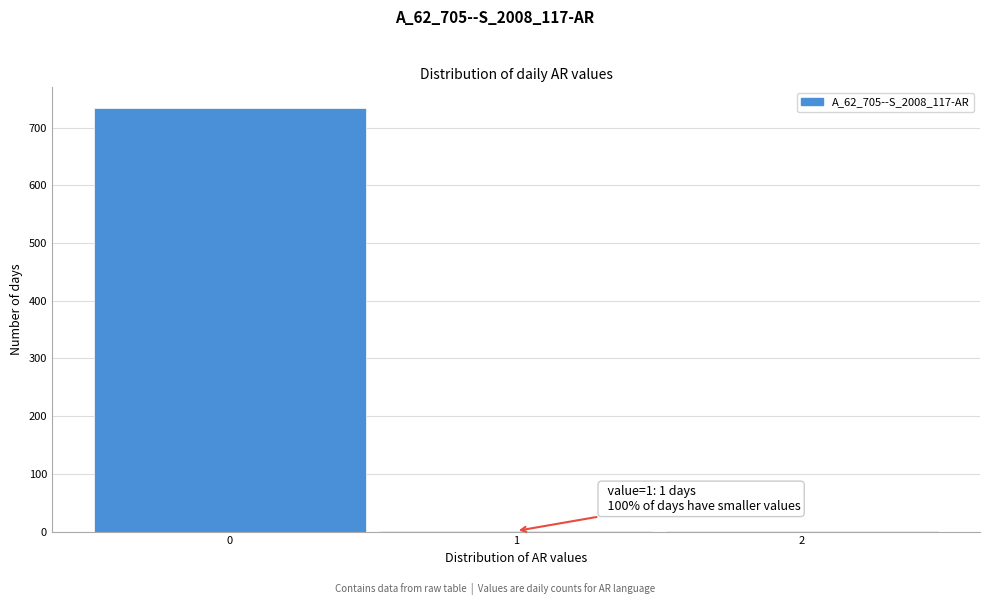

Over which range of the x-axis is the bar tallest?

-0.5 to 0.5